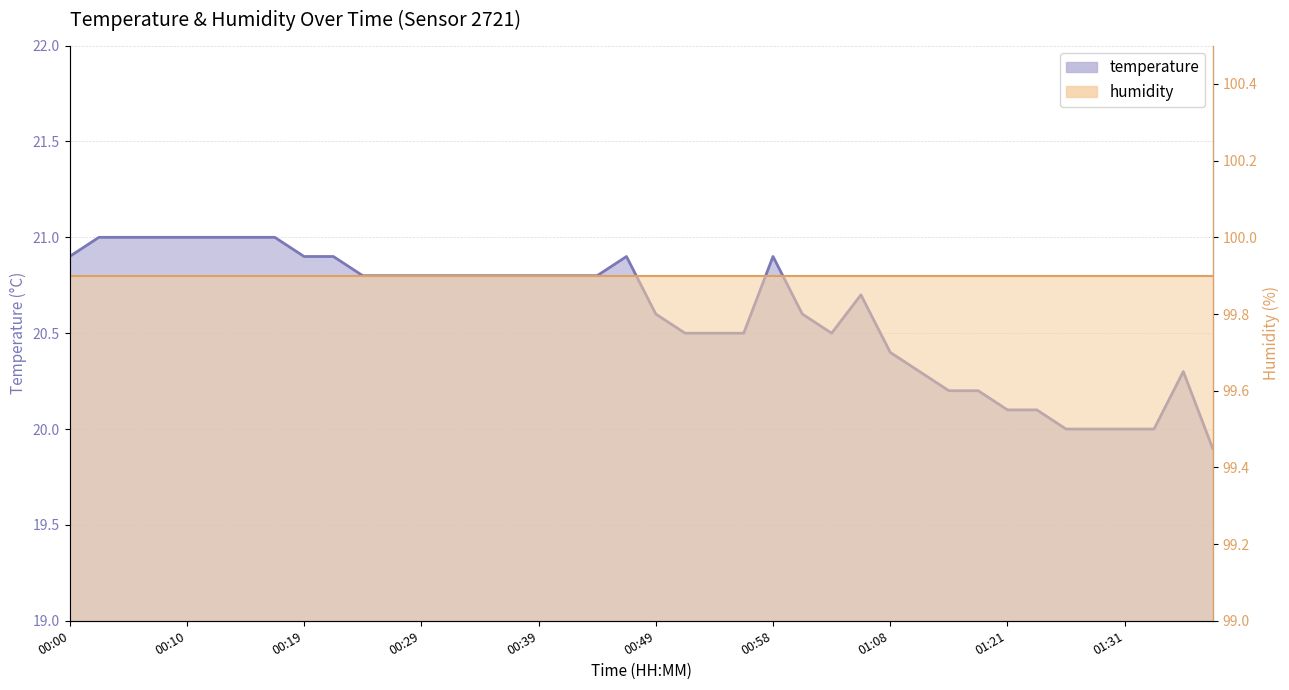

What position from the left is 01:18?

32